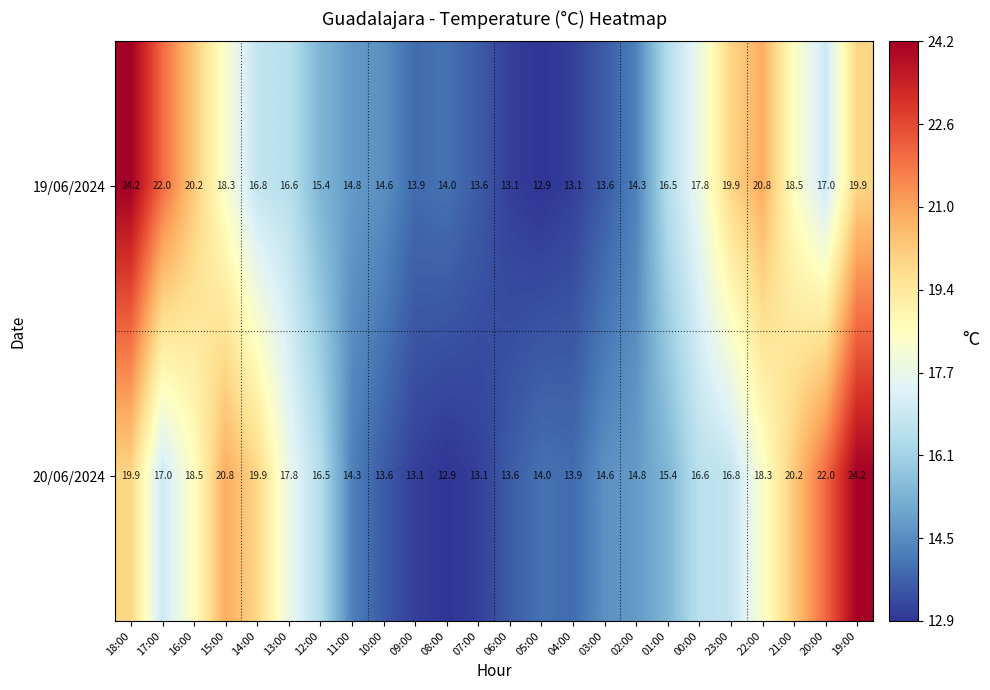

True or false: 19/06/2024 has a value of 10.6 at 13:00.

False